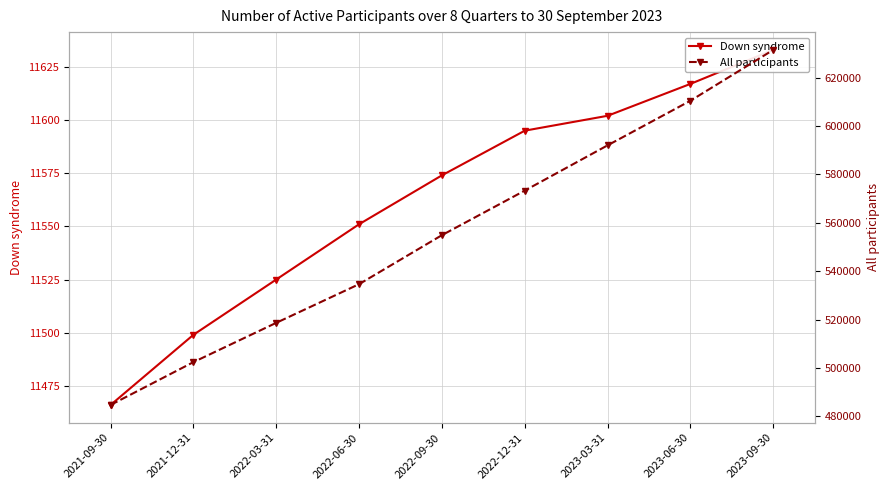

What are all the series names shown in the legend?

Down syndrome, All participants